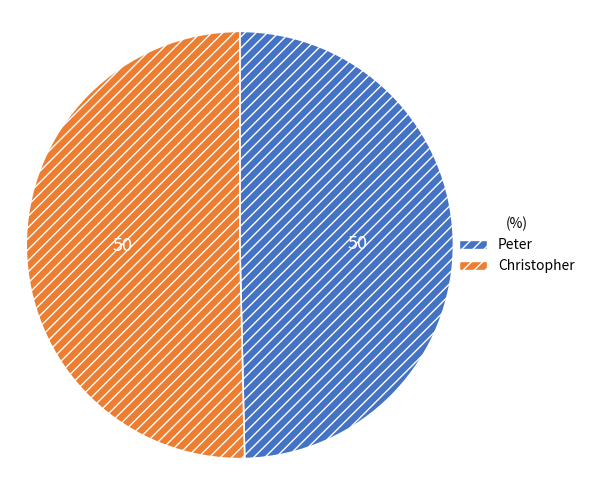

Rank the categories by value from lowest to highest.

Peter, Christopher